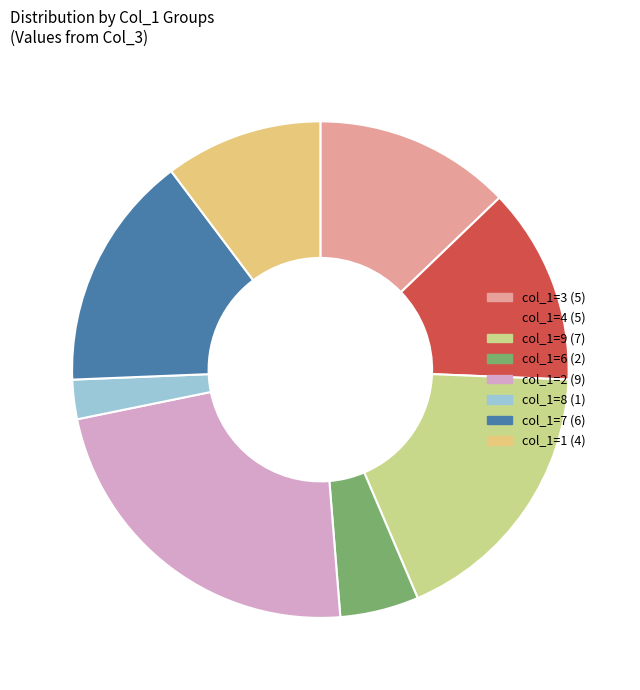

Is there any slice that represents more than half of the pie?

No